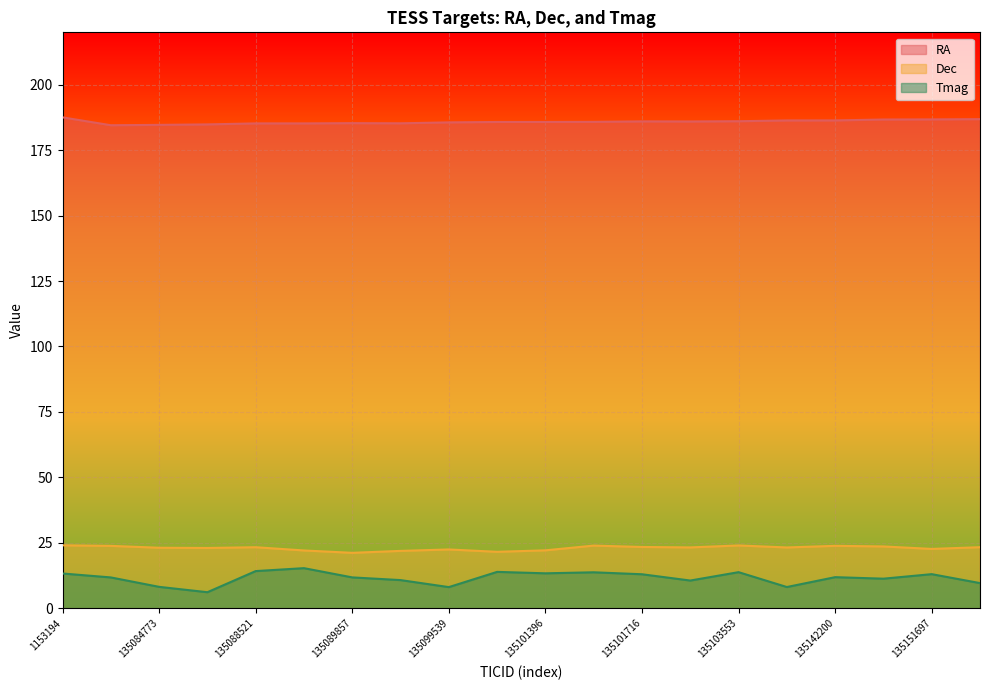

How many values in the Tmag series are below 11?

7